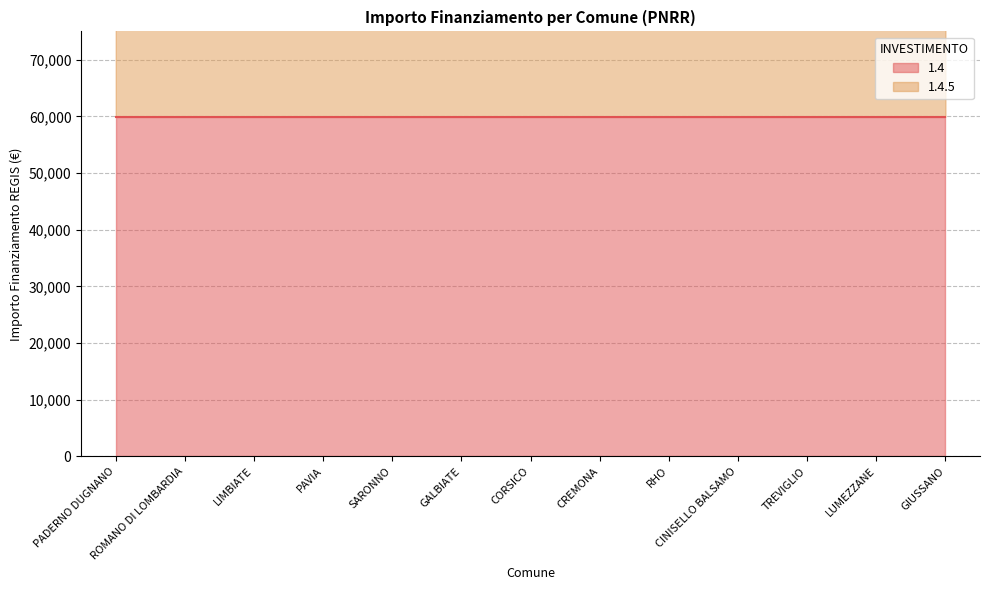

Between SARONNO and PADERNO DUGNANO, which is larger?

SARONNO